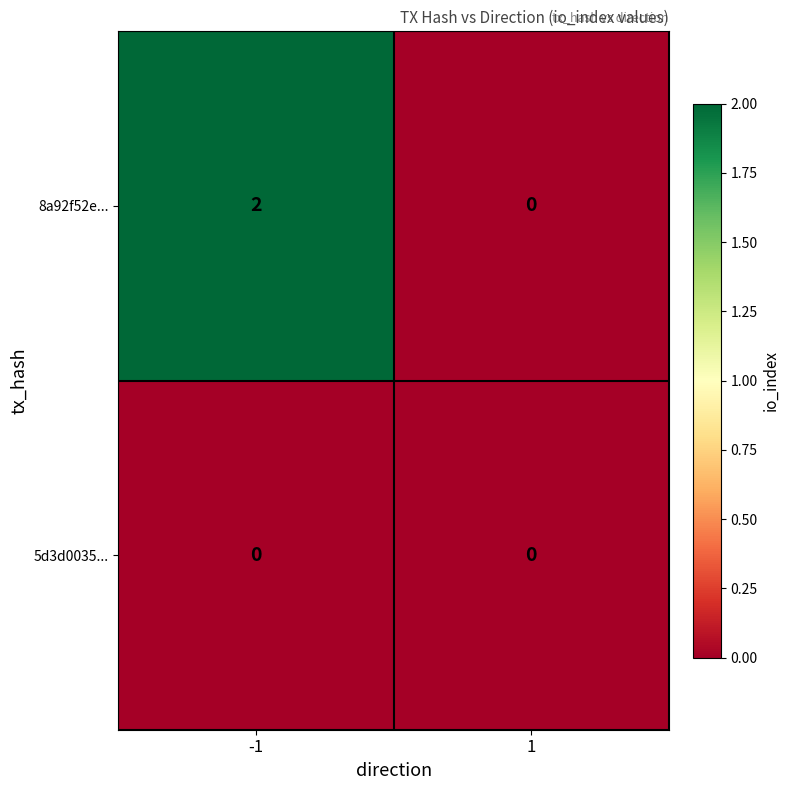

Reading right to left, list all the values displayed in this chart.

8a92f52e...: 1=0	-1=2
5d3d0035...: 1=0	-1=0